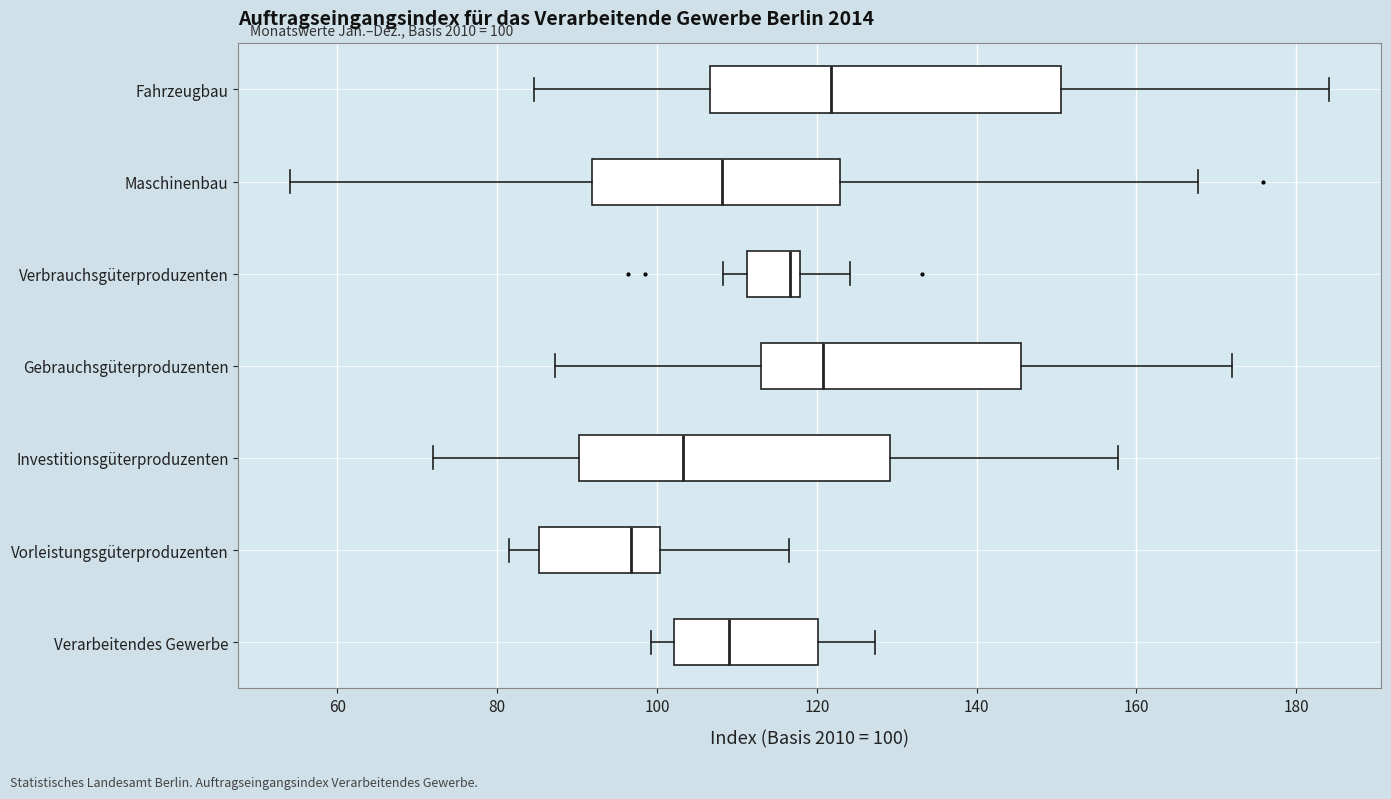

Which box is the widest, from its left edge to its right edge?

Fahrzeugbau